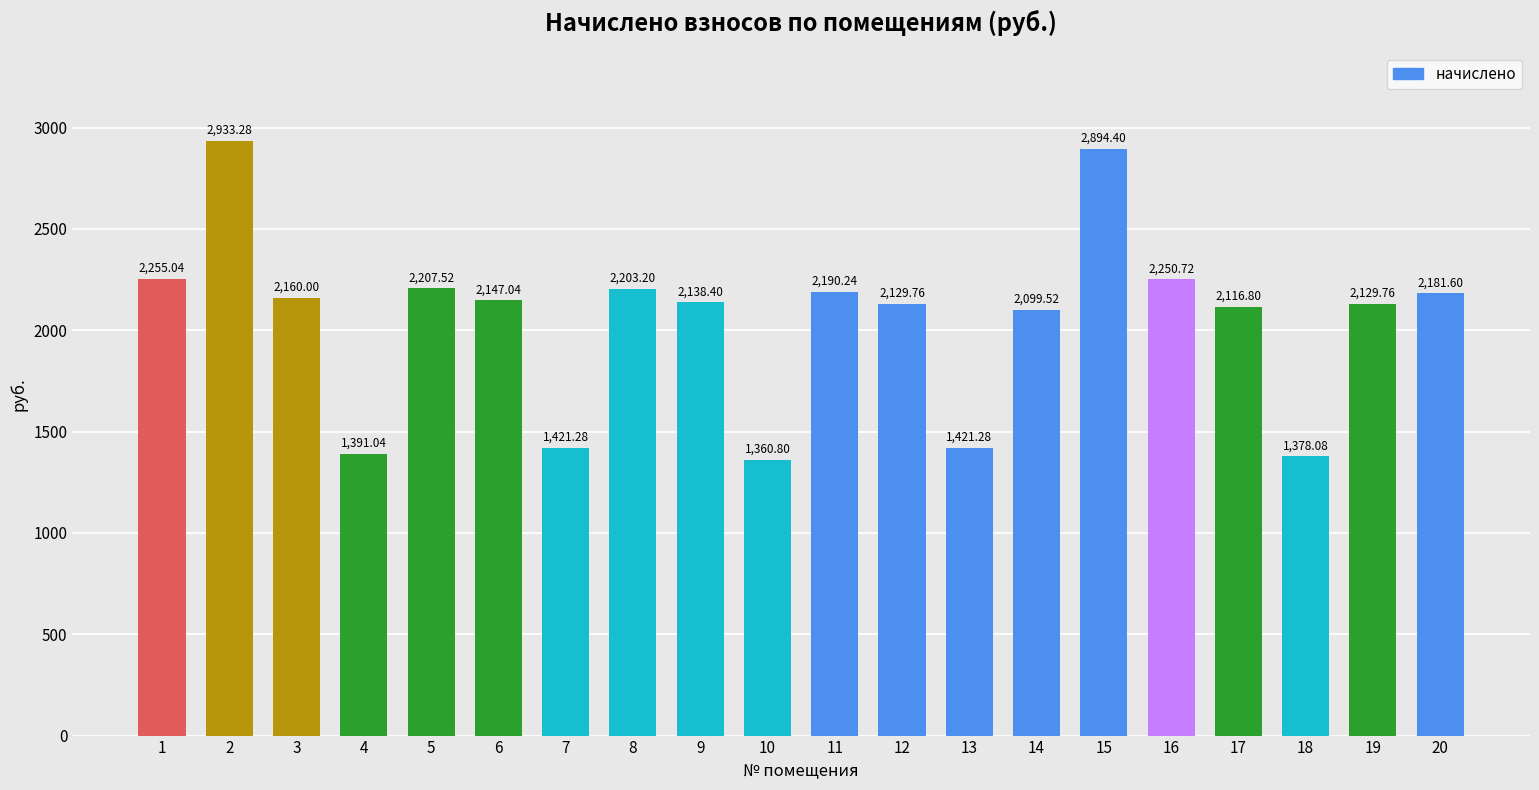

How many distinct data groups are displayed?

1